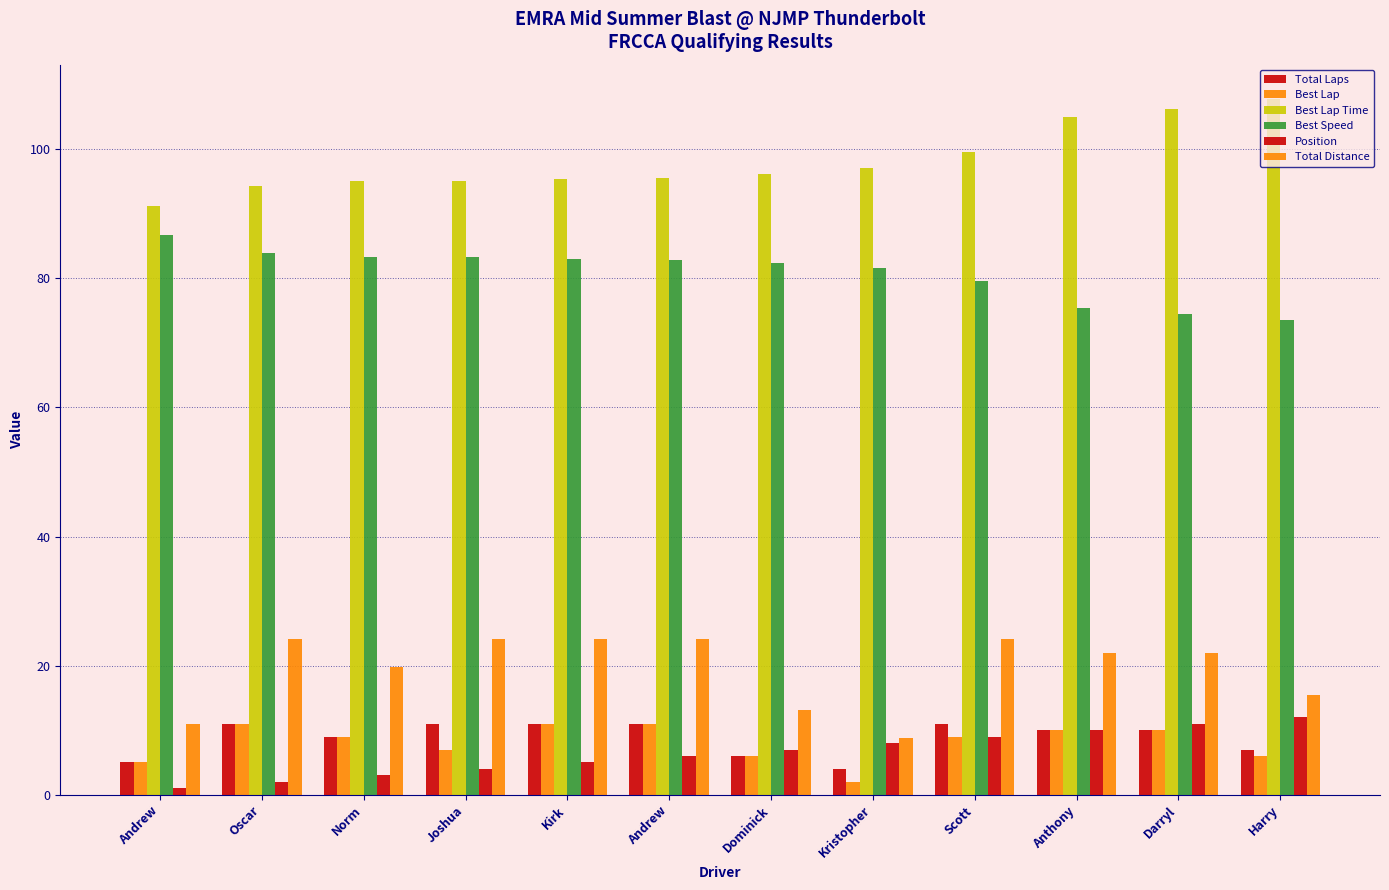

Which series has the largest total across all categories?

Best Lap Time